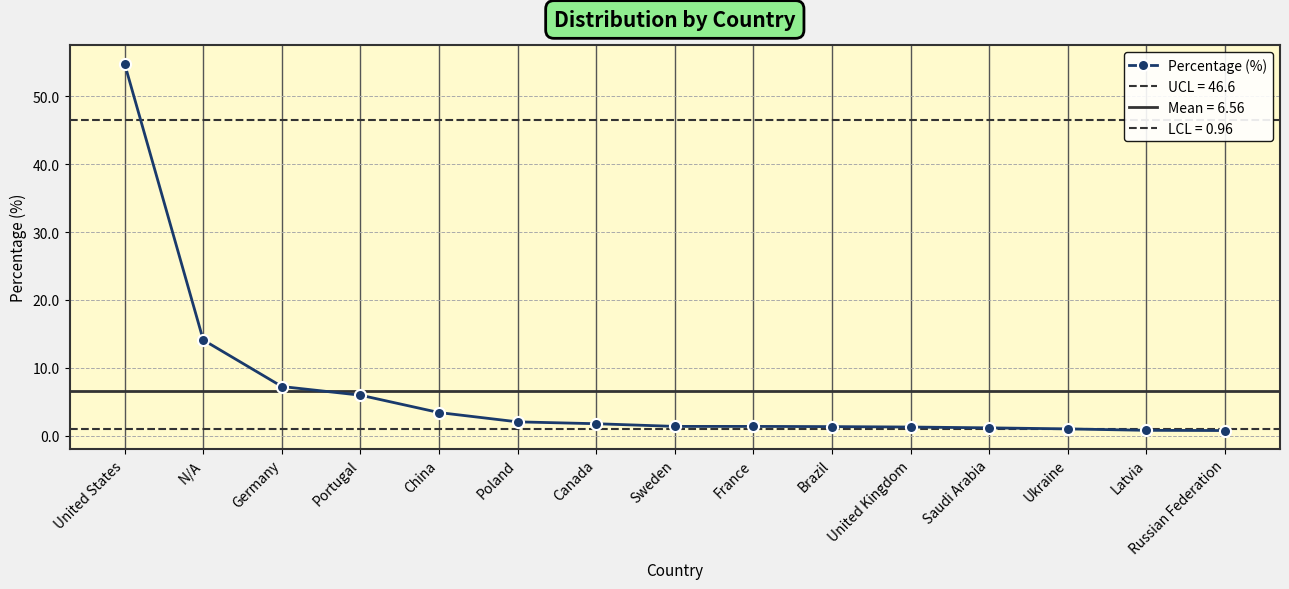

What is the maximum value shown in the chart?

54.8